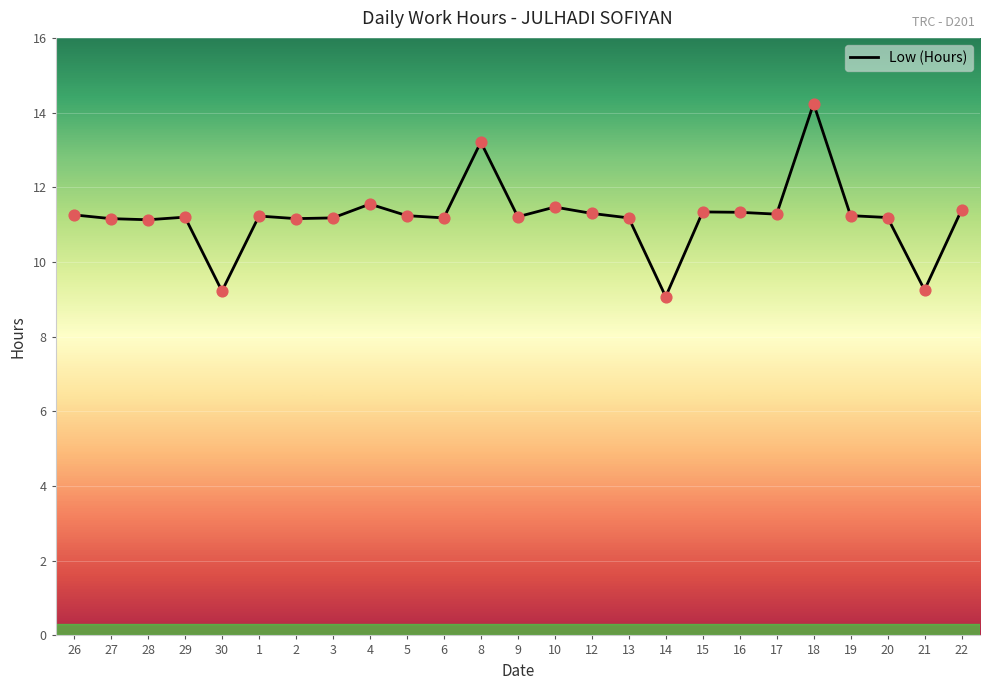

Approximately how many times larger is the value at 3 compared to 16?

1.0